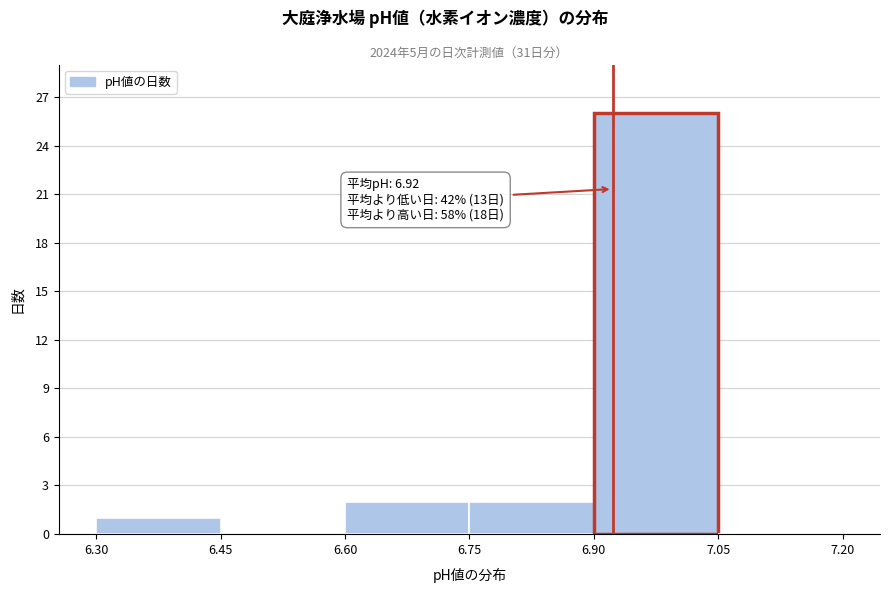

Which range on the x-axis has the tallest bar?

6.90 to 7.05